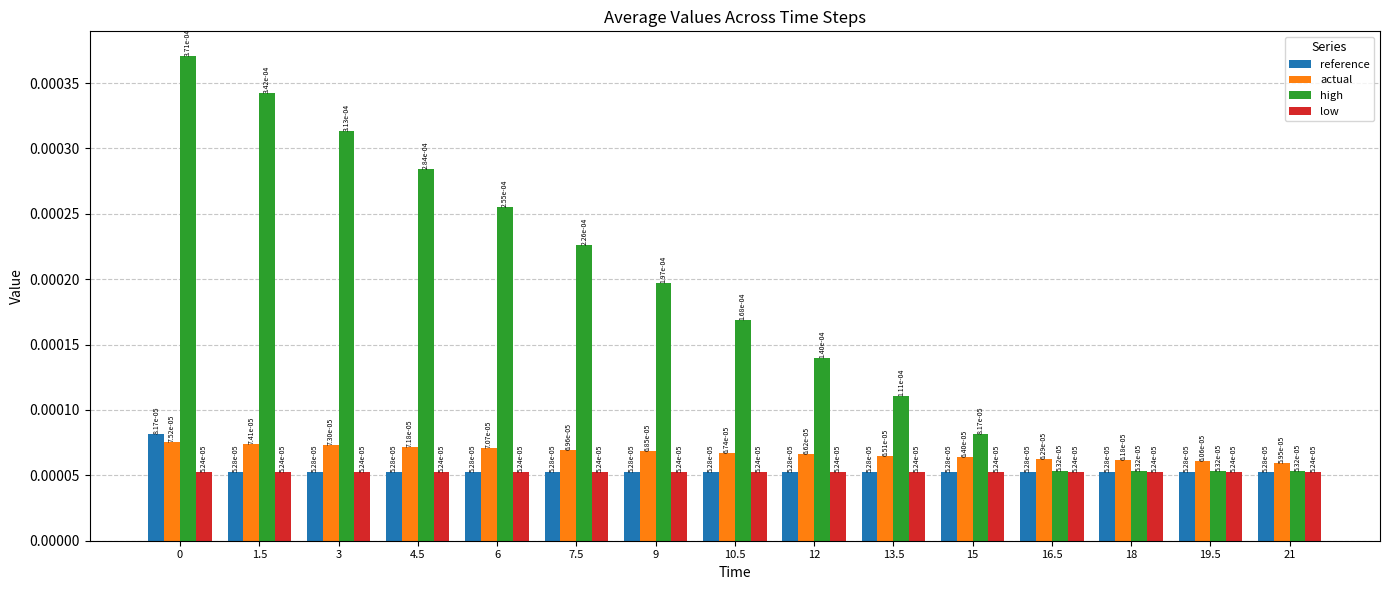

Does the chart contain any negative values?

No